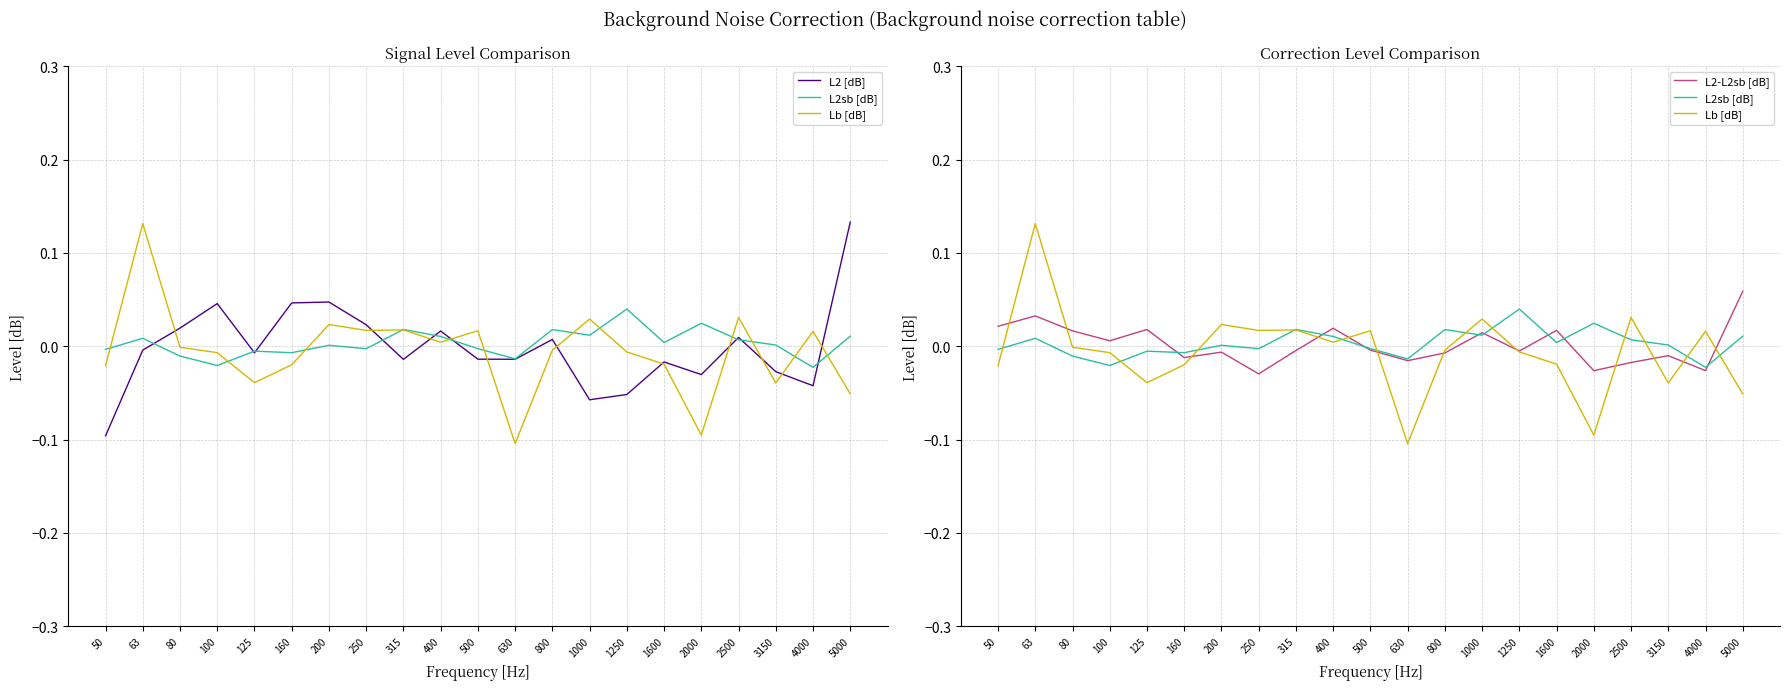

Does the chart display data point markers on the line(s)?

No